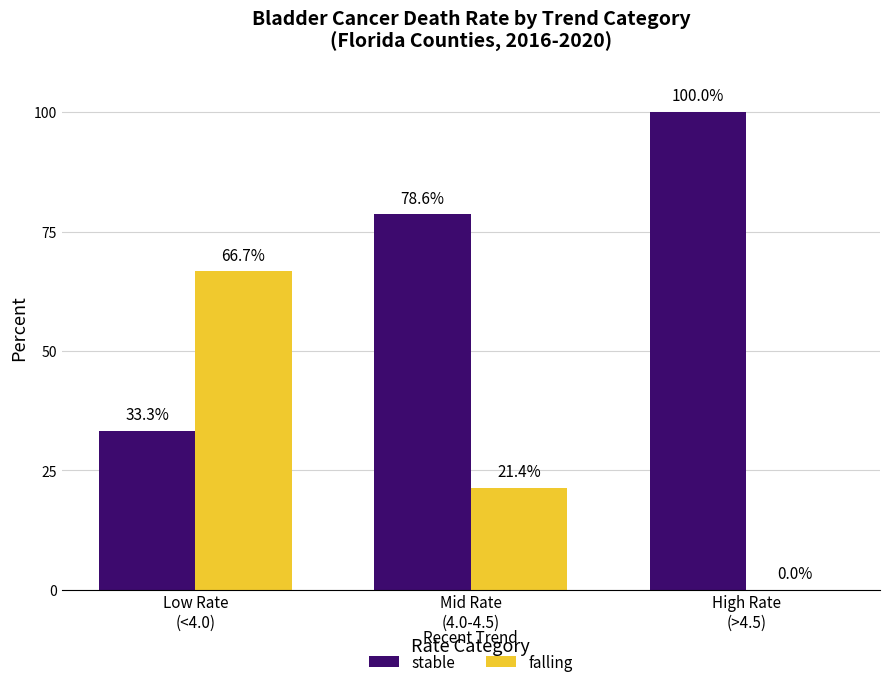

Does the chart contain stacked bars?

No